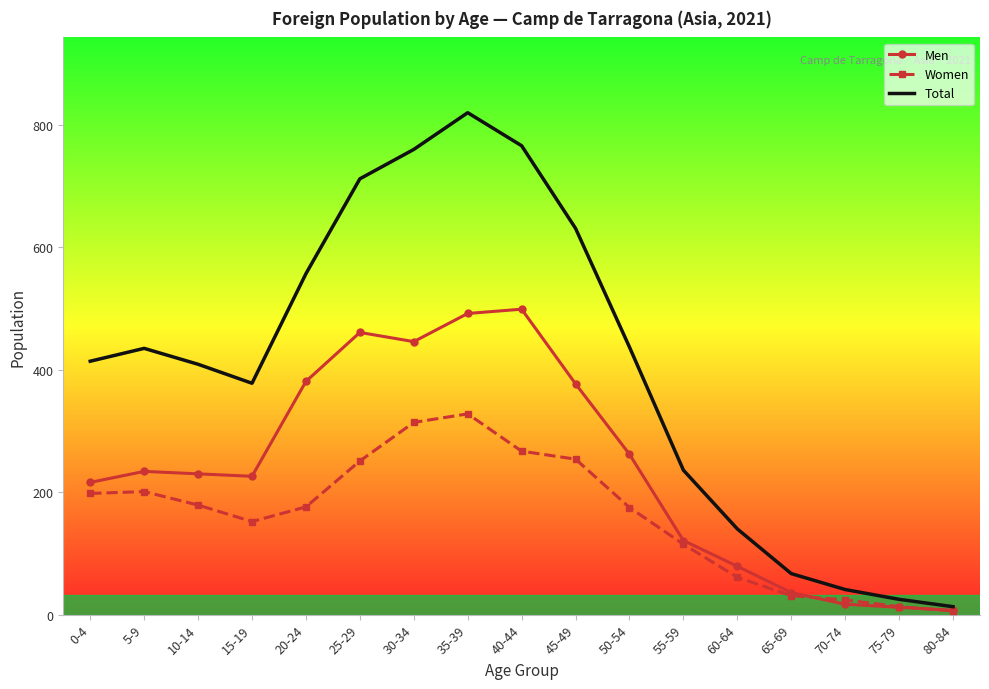

What is the maximum value for Total?

820